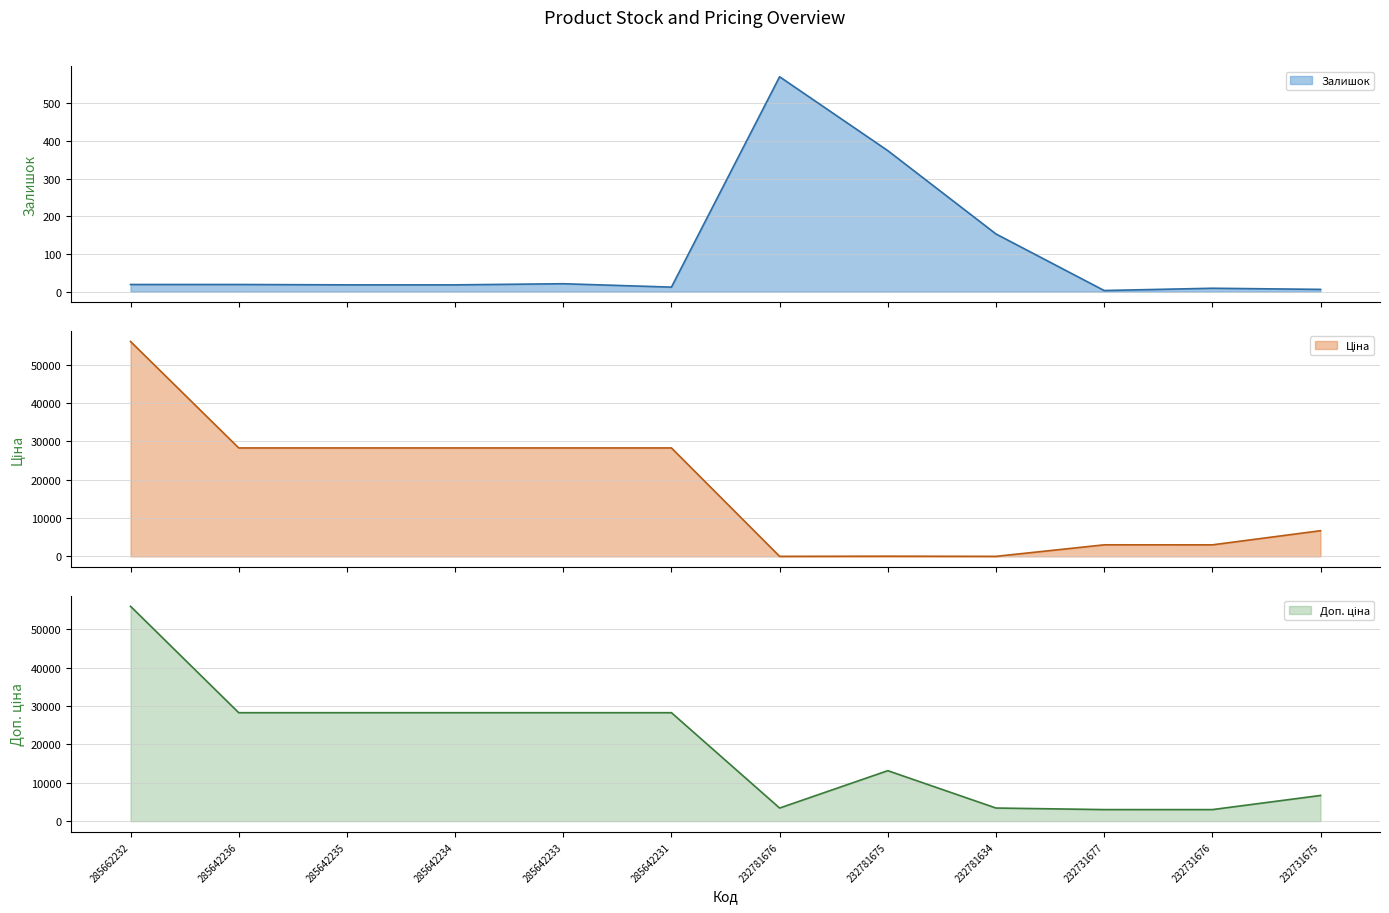

Does the chart have visible grid lines?

Yes